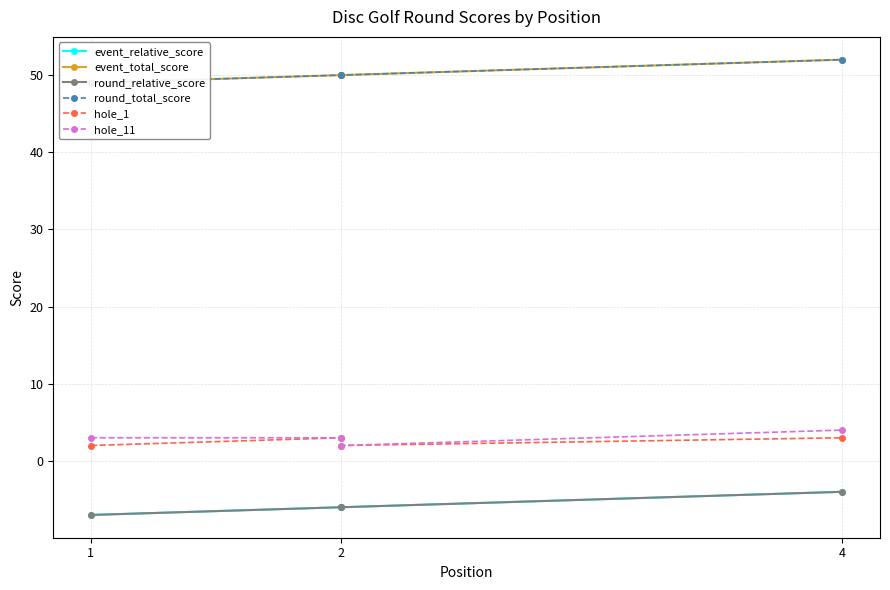

Does the chart display data point markers on the line(s)?

Yes